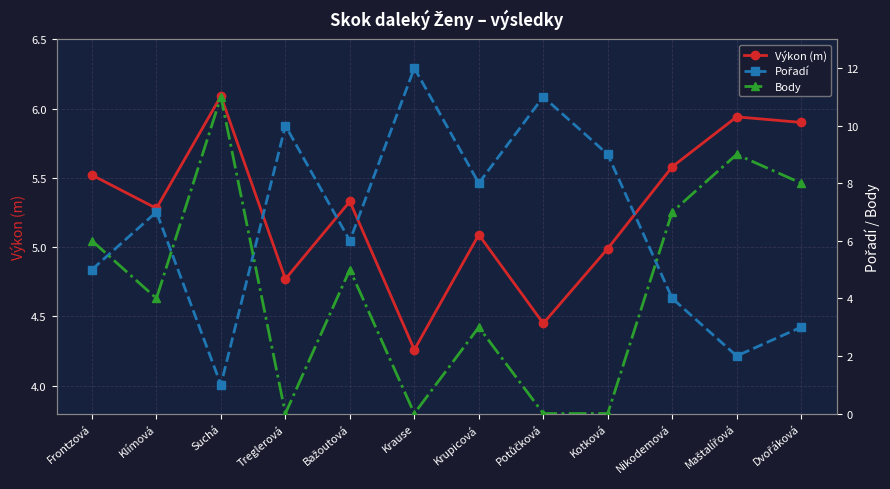

What is the difference between the maximum and minimum values in the Pořadí series?

11.0